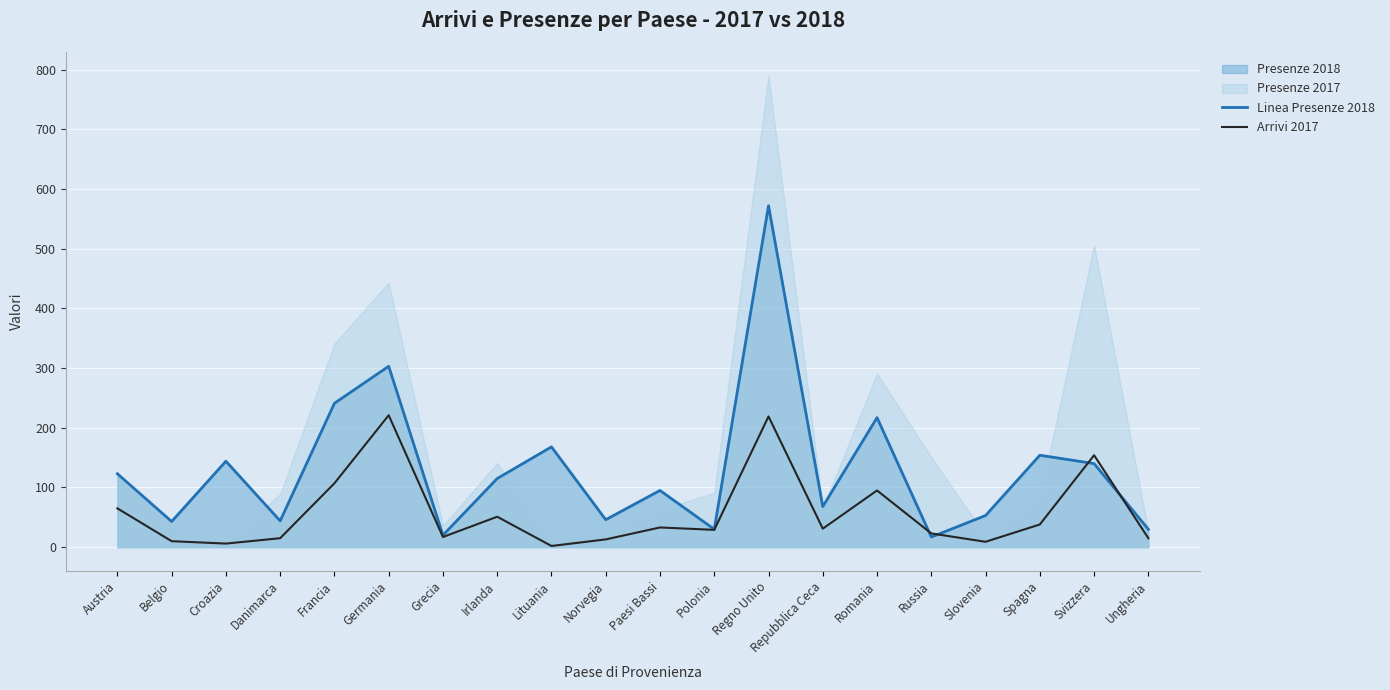

Where is Linea Presenze 2018 nearest to the value 294?

Germania